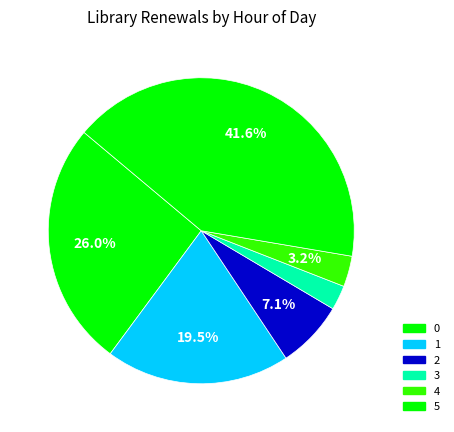

To the nearest percent, what is the average slice percentage?

17%